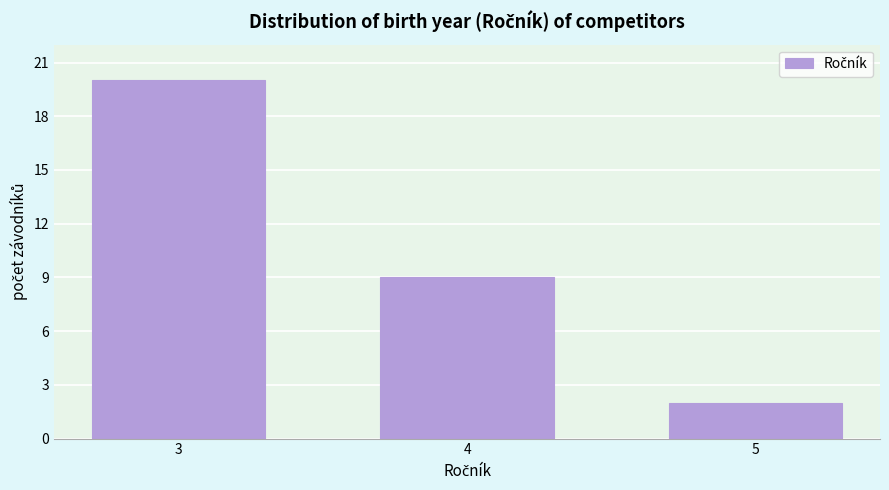

Reading right to left, list all the values displayed in this chart.

2	9	20